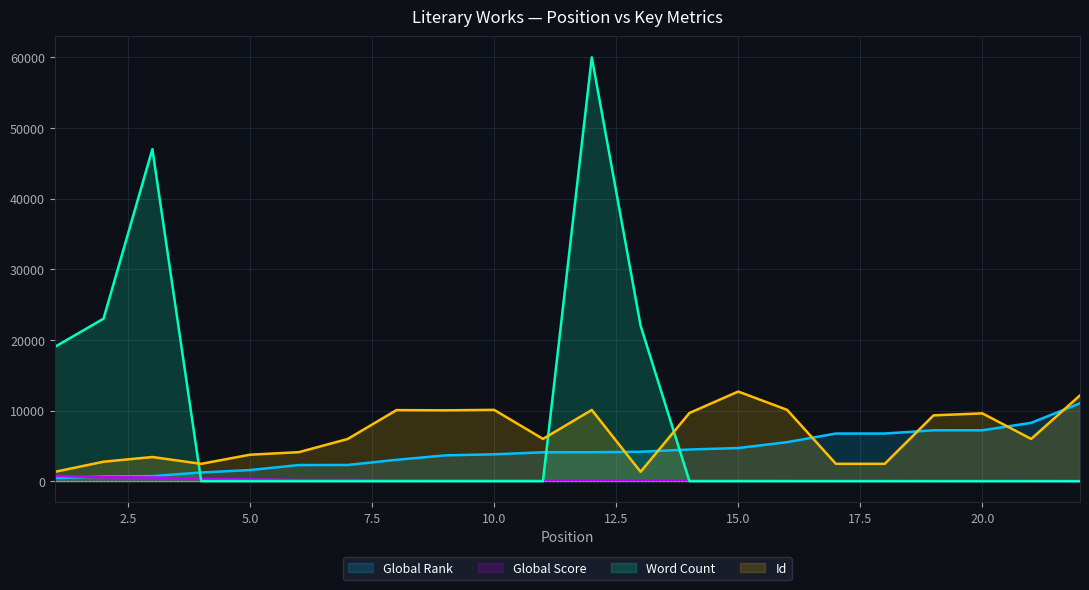

How many times do Word Count and Id cross each other?

3